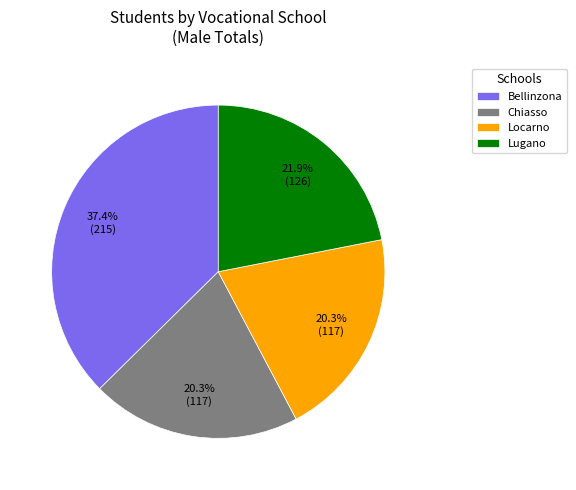

Does any single category account for the majority?

No